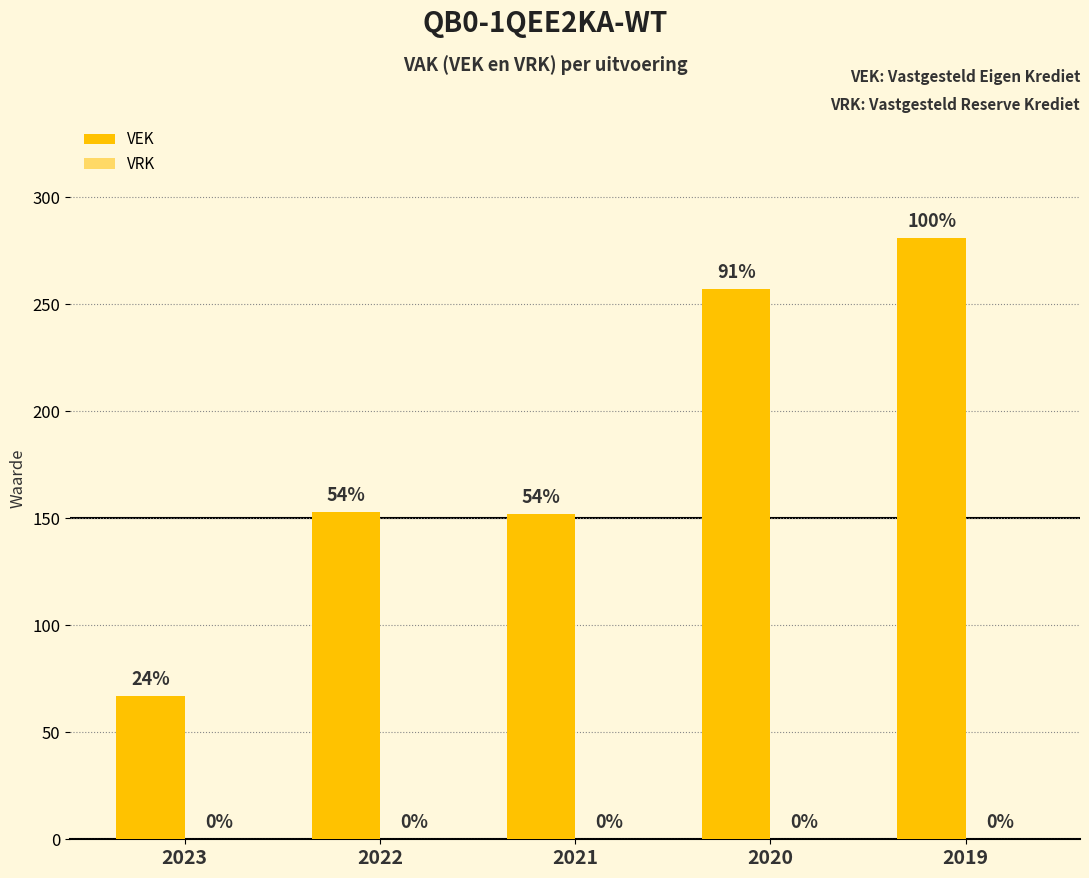

Does the chart contain any negative values?

No